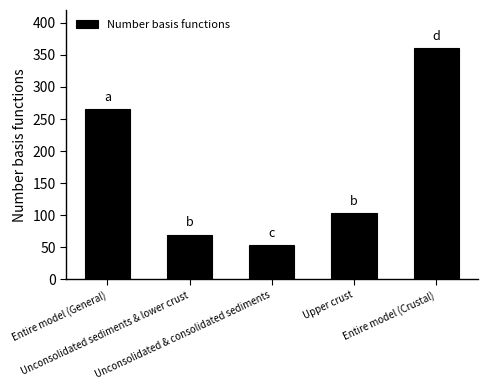

At which label is the value closest to 207?

Entire model (General)